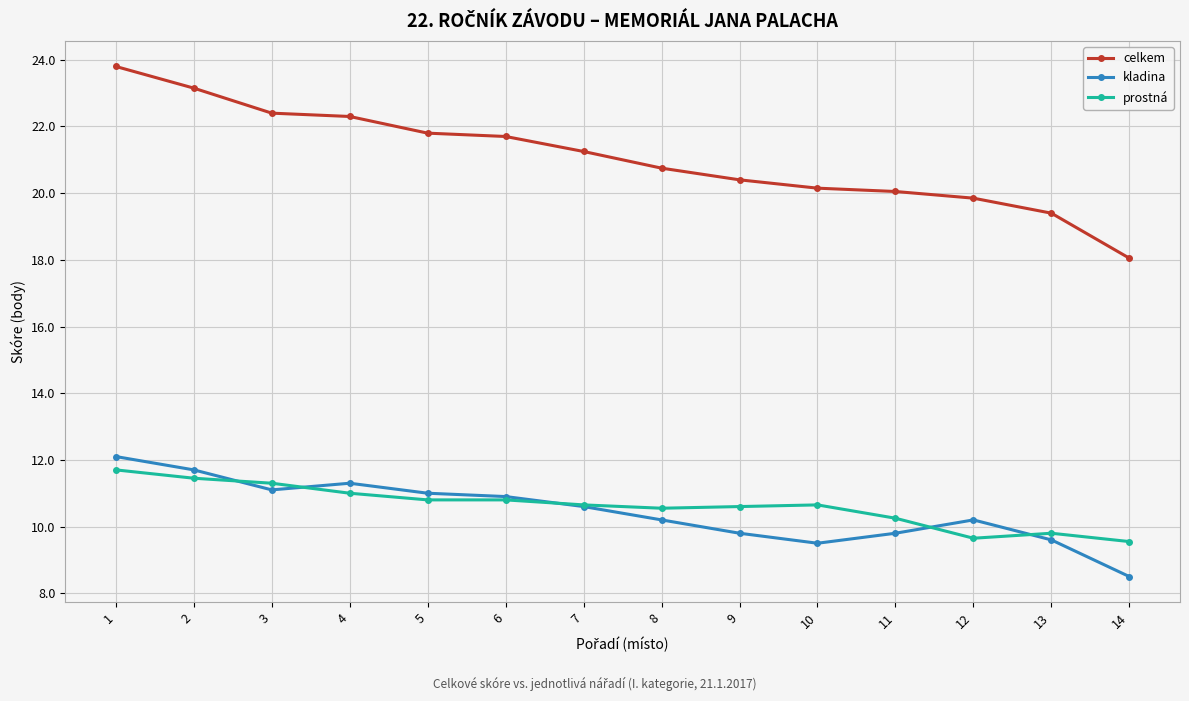

What is the difference between the celkem values at 13 and 9?

1.0